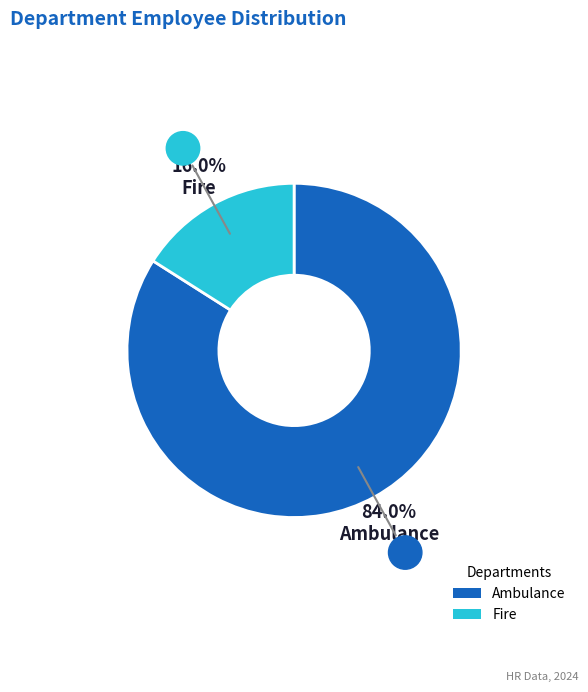

To the nearest percent, what portion does Fire represent?

16%